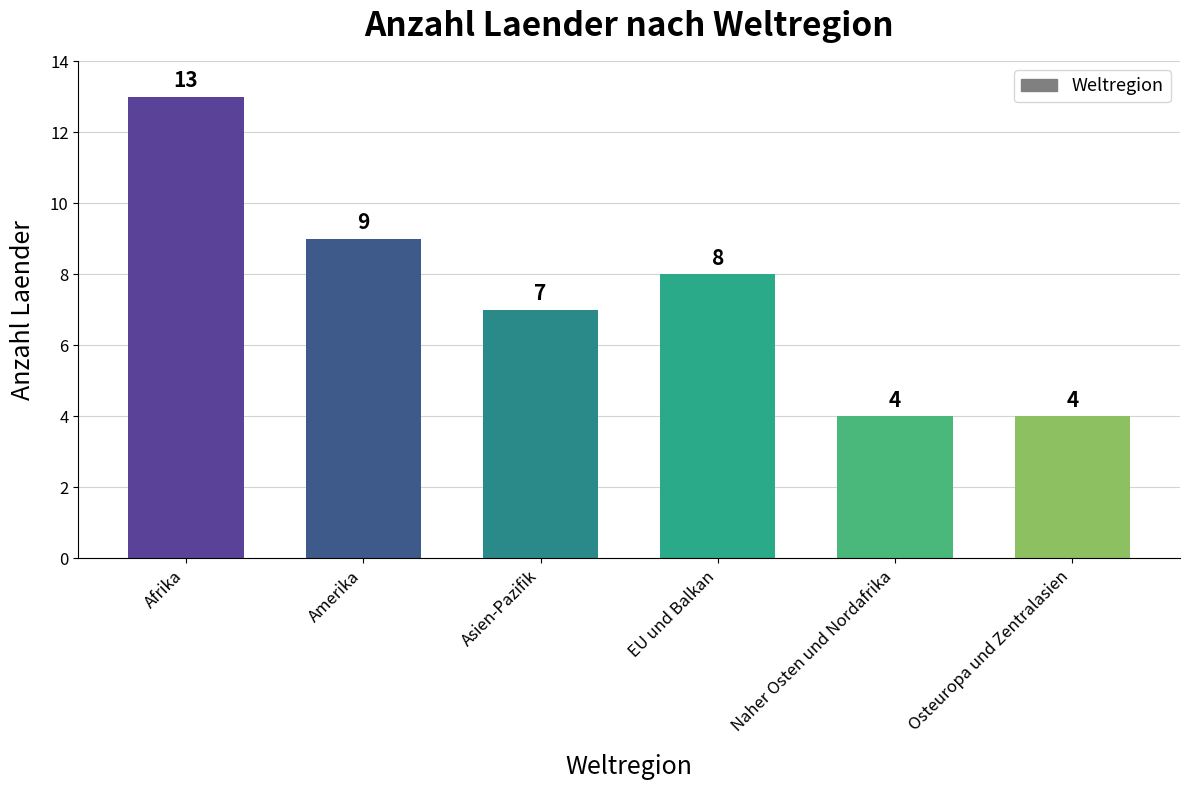

What is the sum of all values?

45